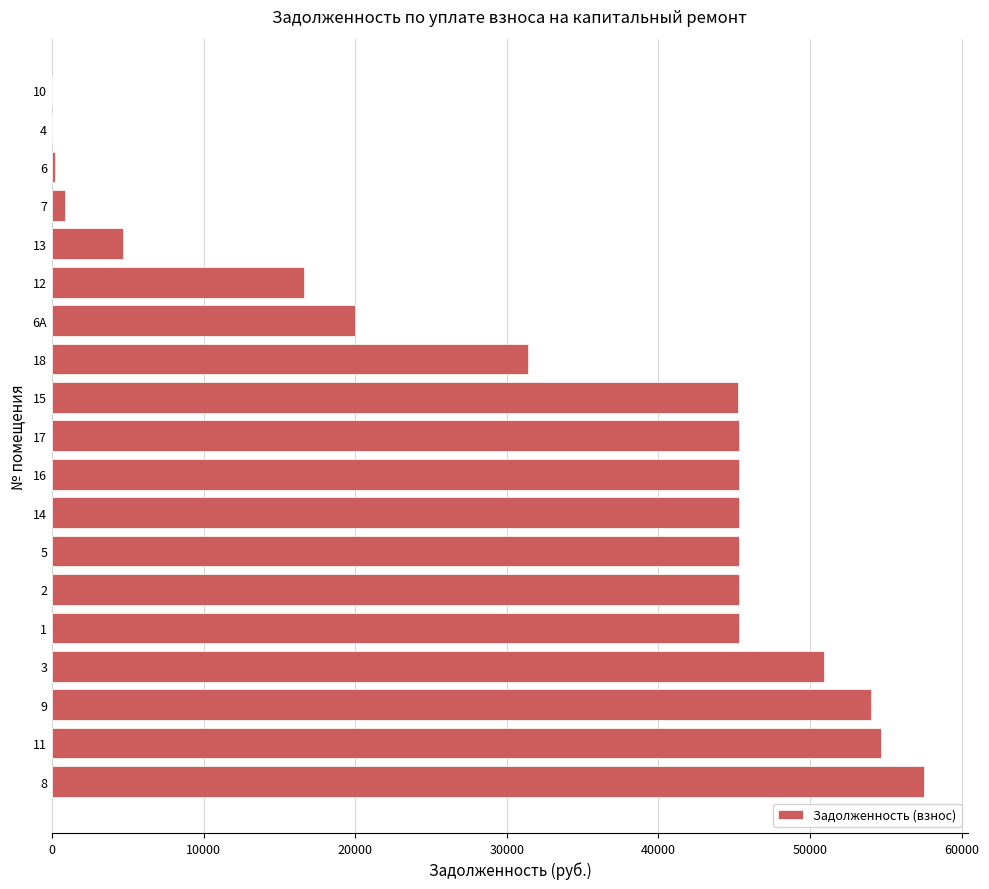

What is the maximum value shown in the chart?

57538.5